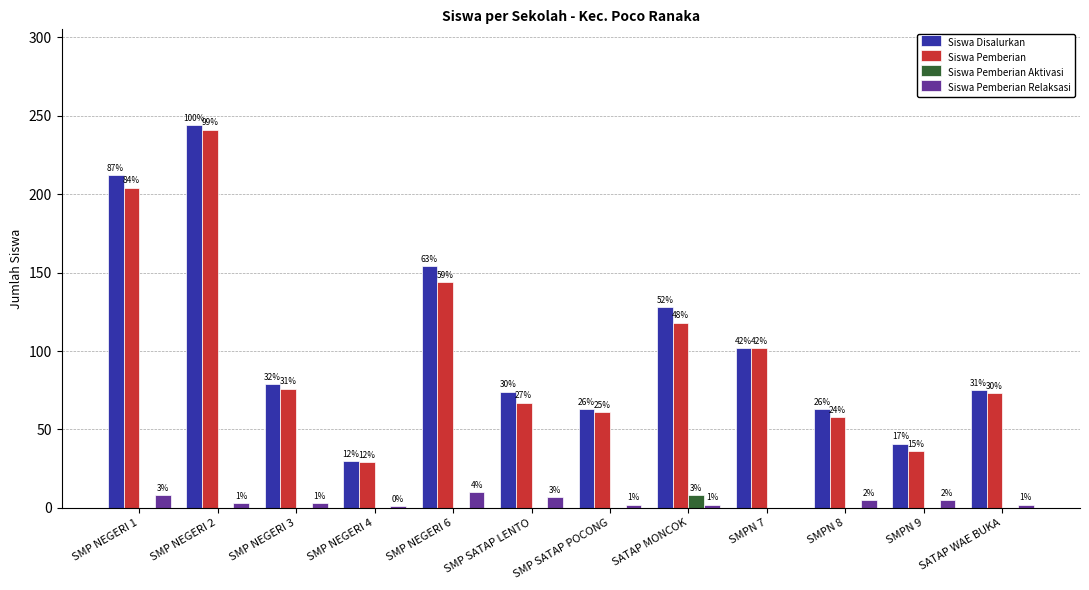

Which series has the largest total across all categories?

Siswa Disalurkan